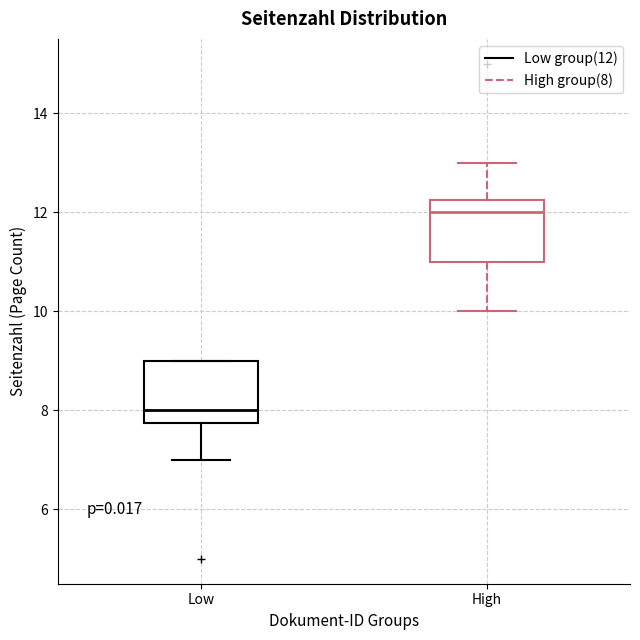

Which box's median line is the lowest?

Low